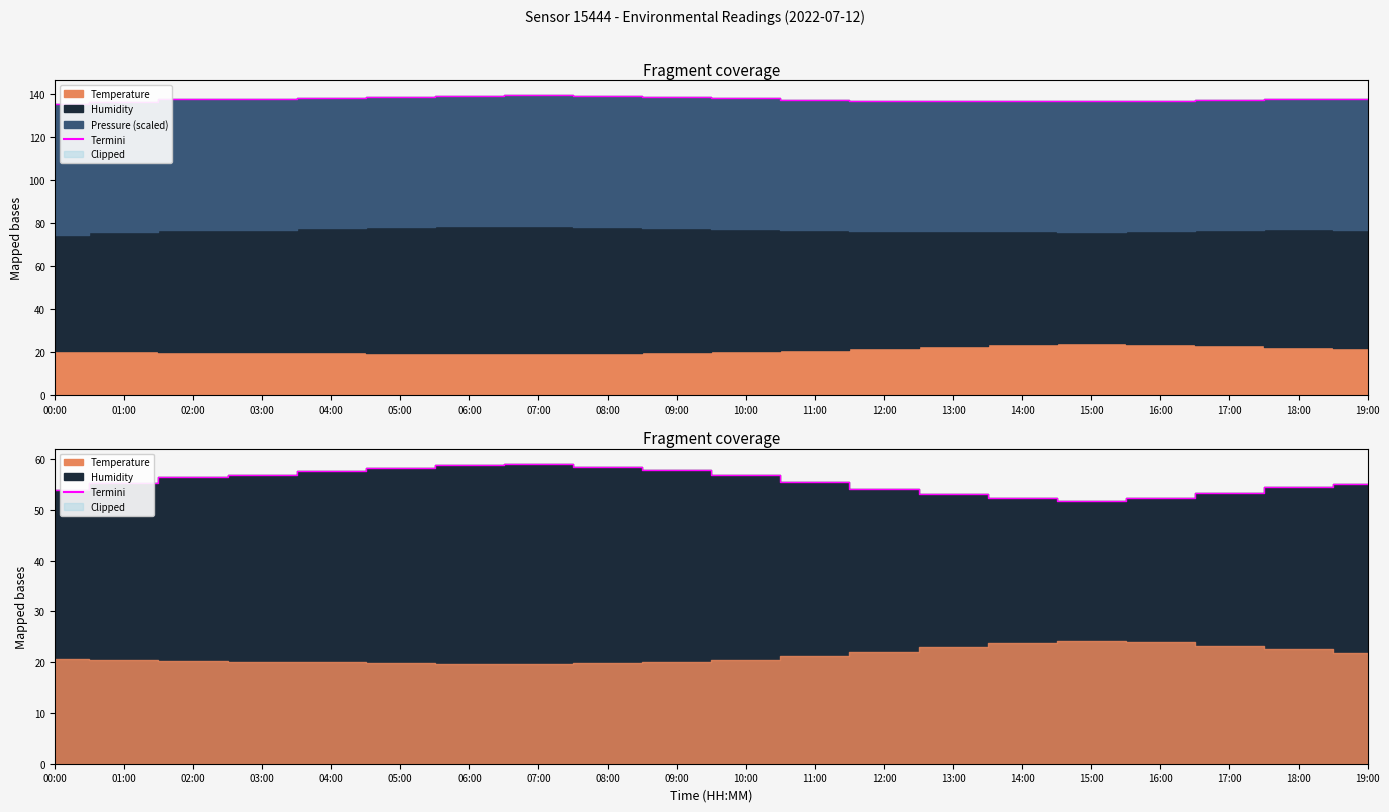

What is the approximate value at 13:00?

53.1